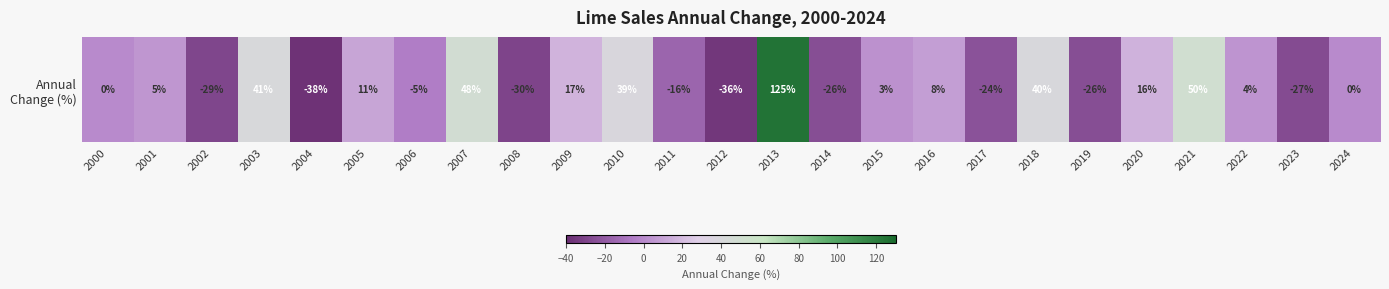

True or false: the data shows 11 at 2005.

True